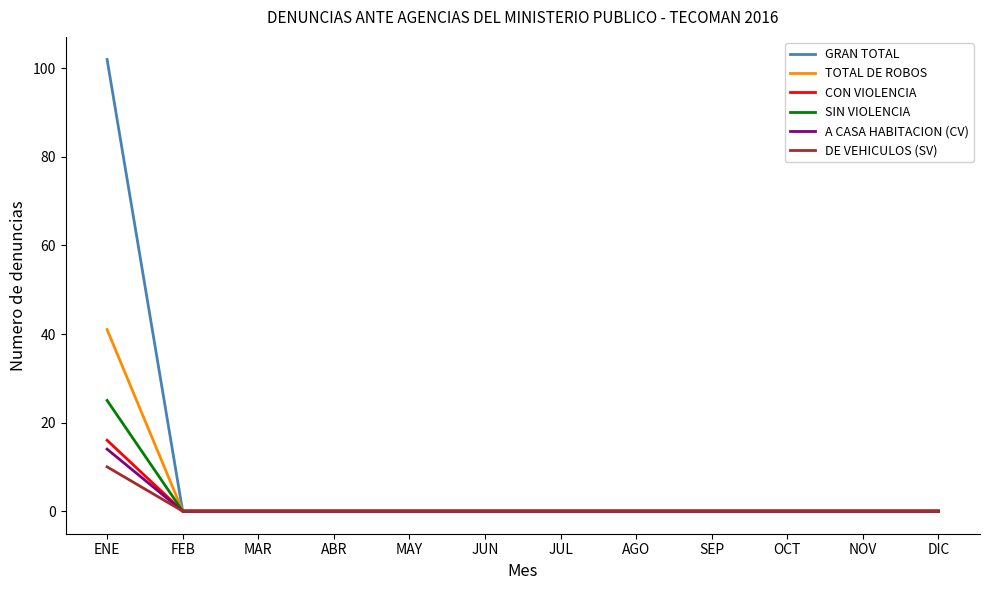

Which series has the largest range (max minus min)?

GRAN TOTAL